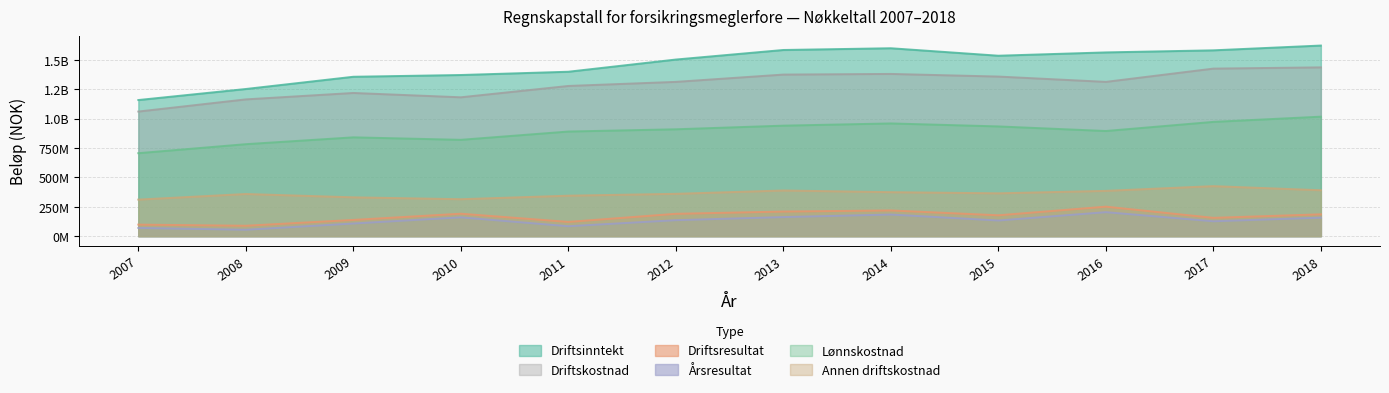

How many series are shown in this chart?

6